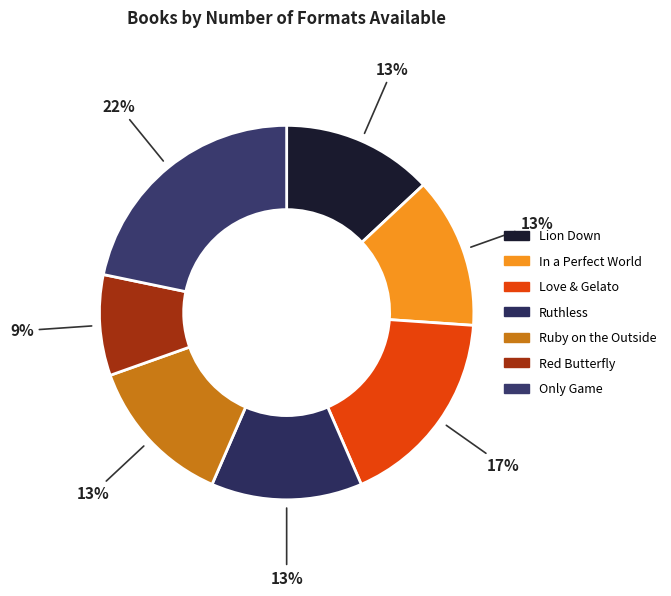

What portion of the pie excludes Red Butterfly?

91.3%